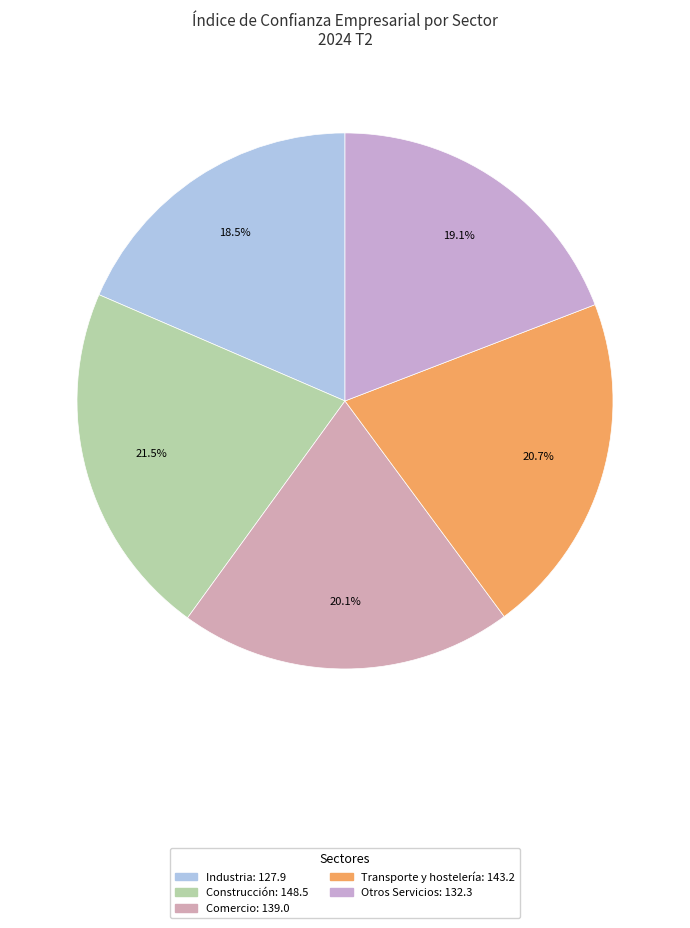

The Industria slice represents 13% of the pie. True or false?

False